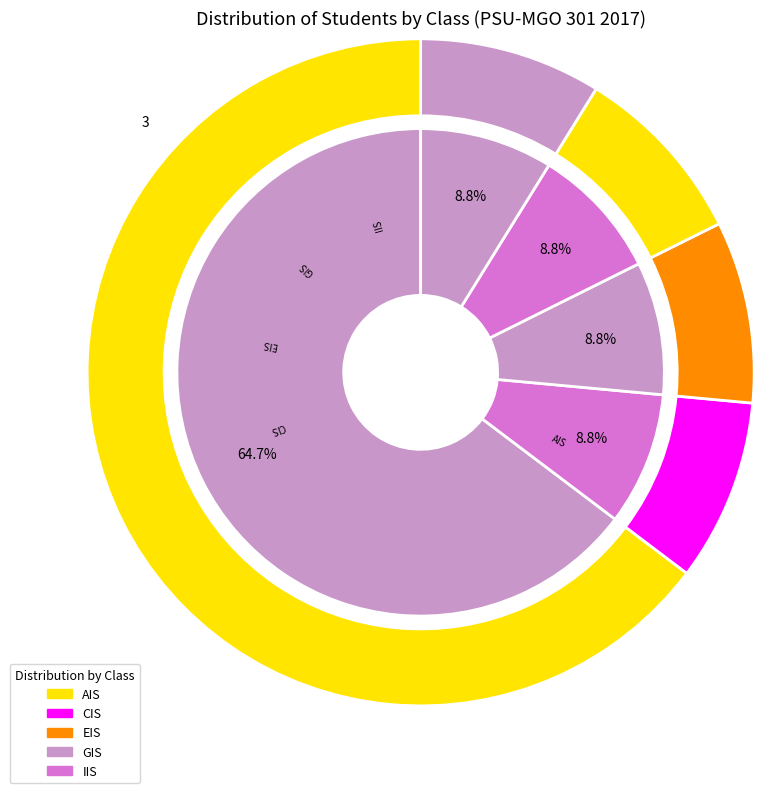

Approximately how many times larger is the value at PSU-MGO 301 GIS compared to PSU-MGO 301 IIS?

1.0